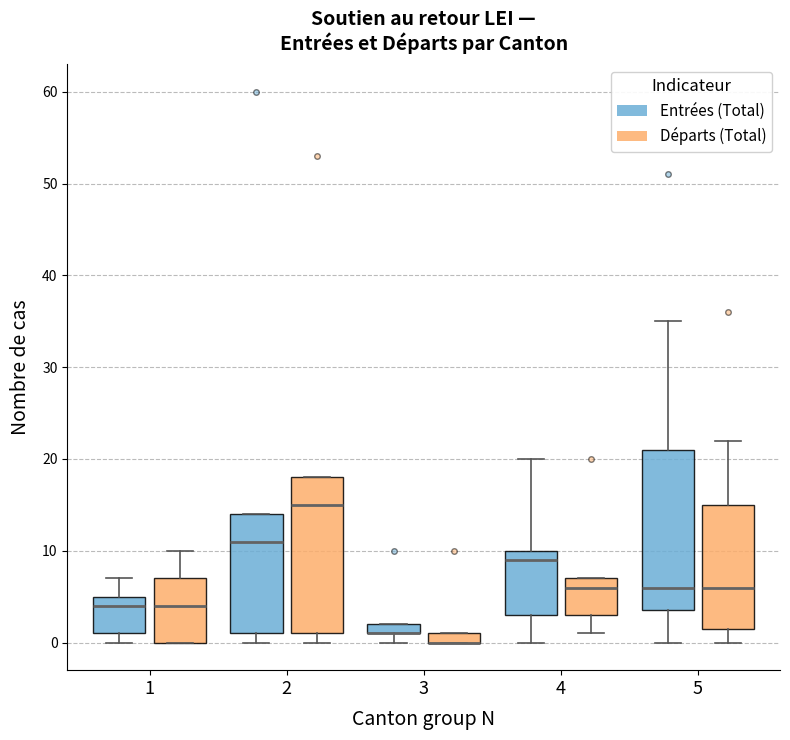

Where is the lower edge of the box for 2 (Départs (Total)) on the y-axis? The values are not printed on the chart, so give them approximately, as read against the axis.

1